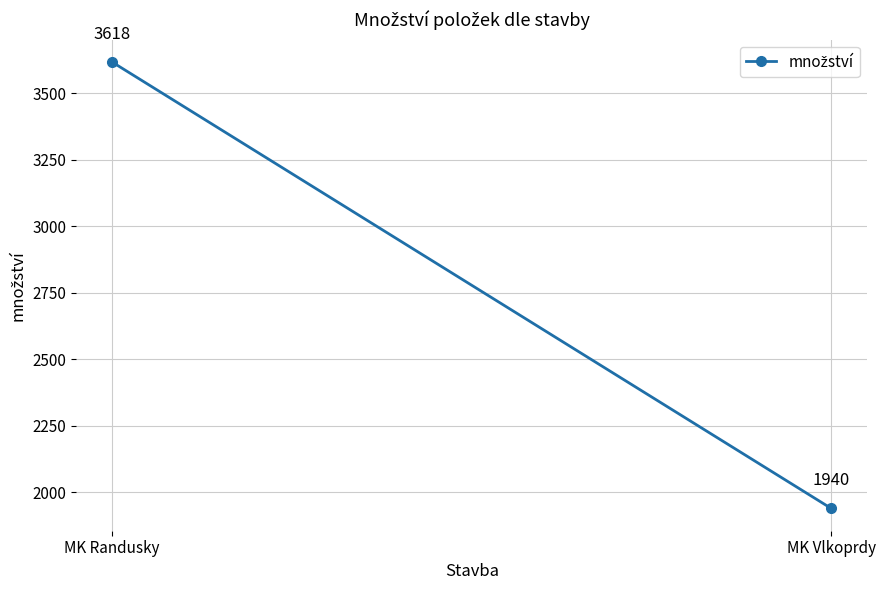

What is the difference between the maximum and minimum values?

1678